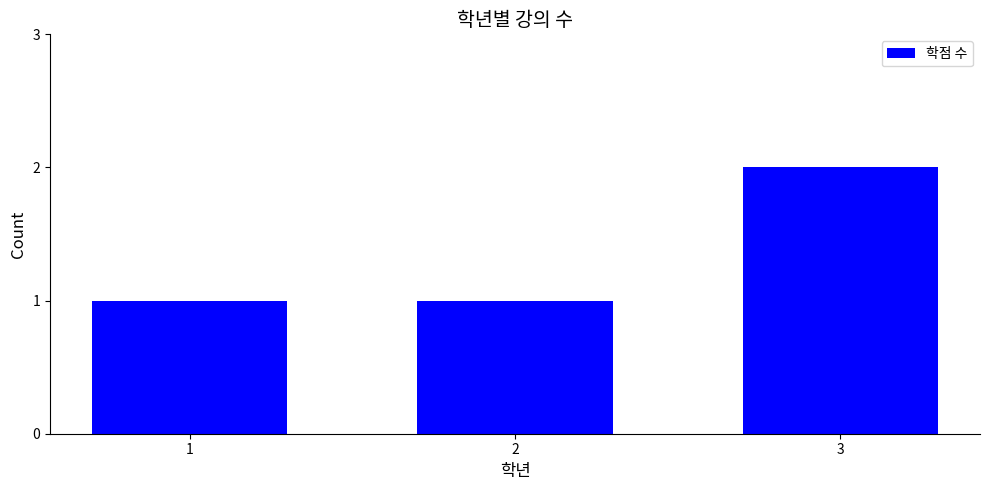

Are the bars grouped side by side (vs. stacked)?

No